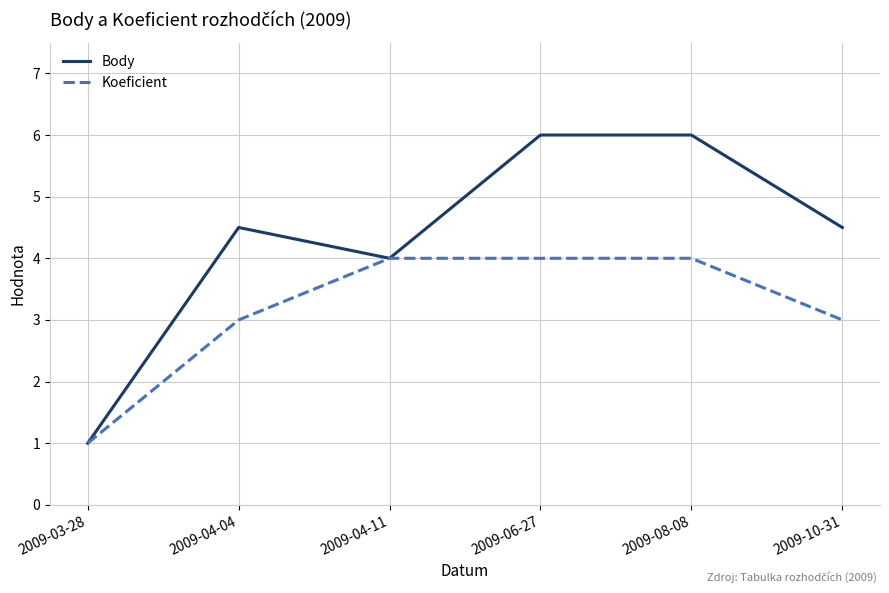

Which series has the widest spread of values?

Body